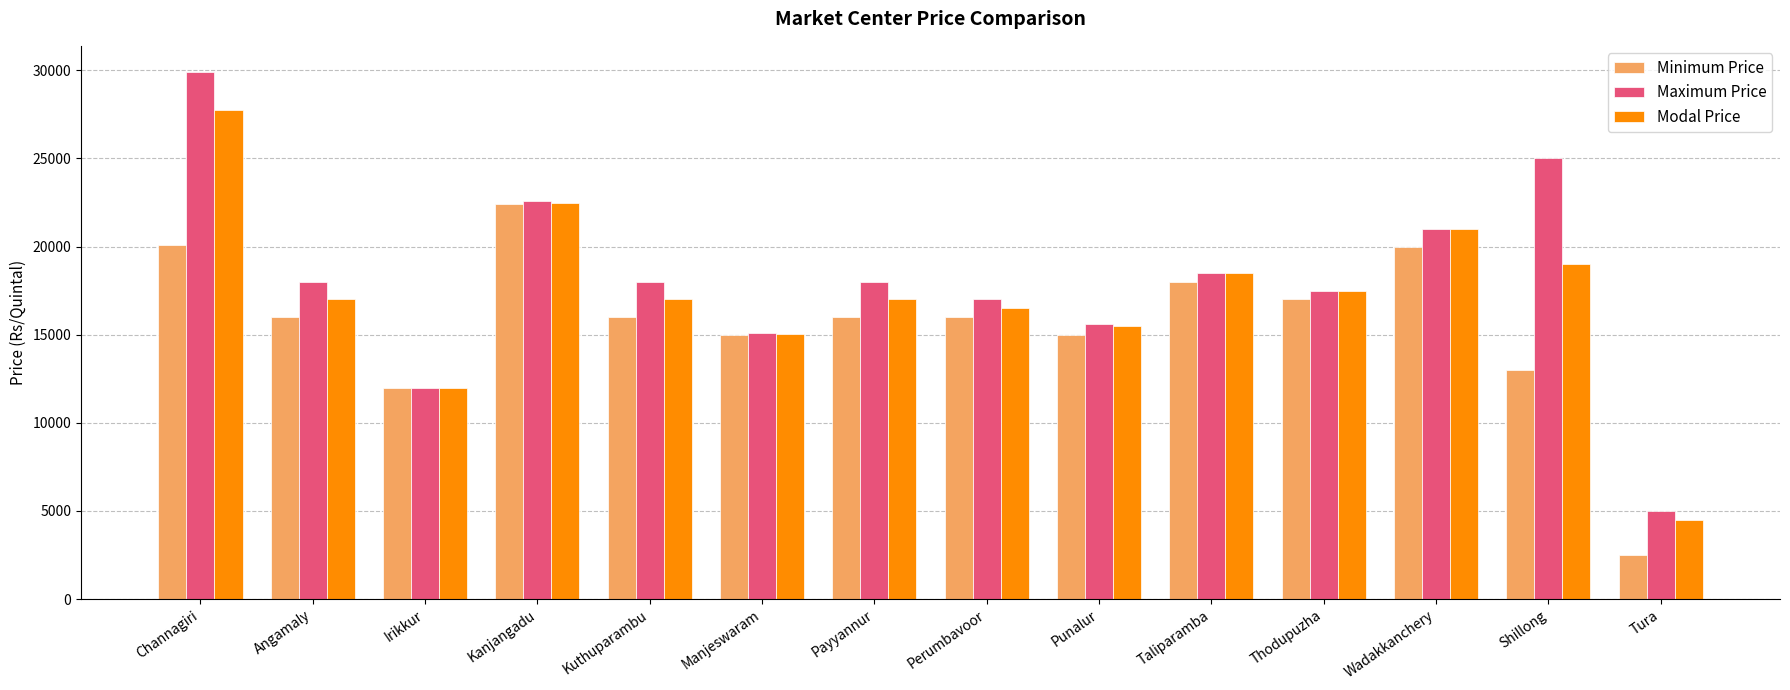

How many data points in Maximum Price are less than 18000?

6